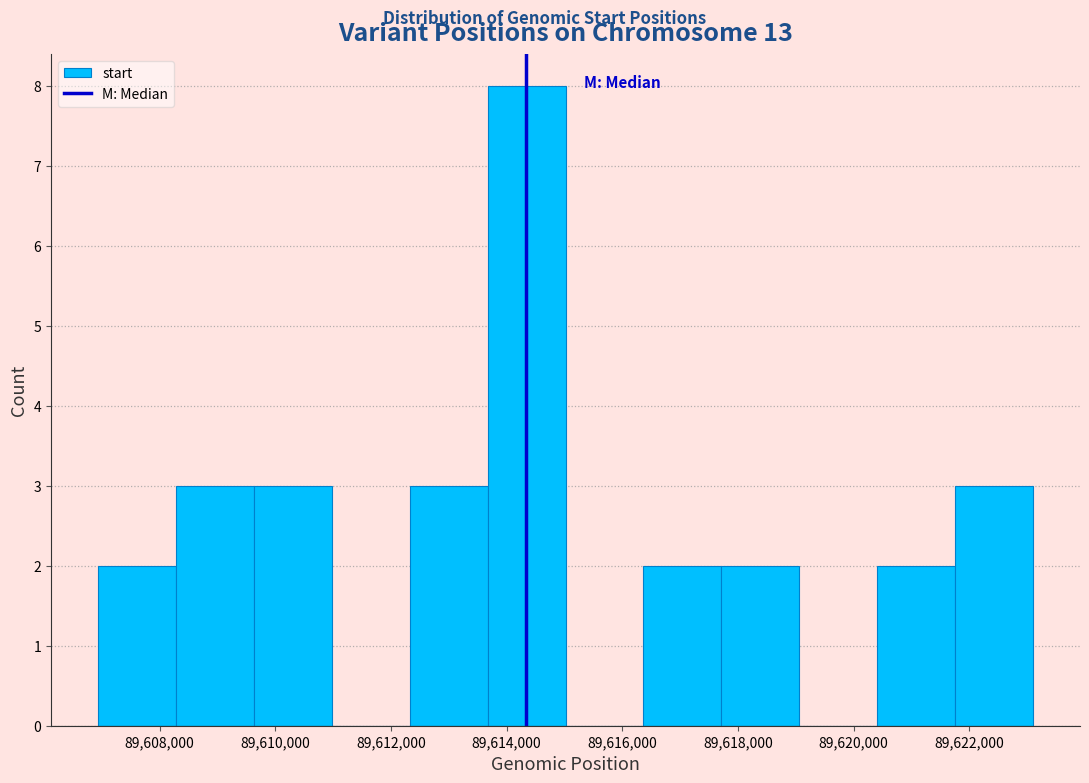

Reading left to right, transcribe this chart: for each bar, give the range it covers on the x-axis and its height. Neither the bar edges nor the heights are printed on the chart, so give them approximately, as read against the axes.

89607000 to 89608200: 2
89608200 to 89609600: 3
89609600 to 89611000: 3
89611000 to 89612400: 0
89612400 to 89613600: 3
89613600 to 89615000: 8
89615000 to 89616400: 0
89616400 to 89617800: 2
89617800 to 89619000: 2
89619000 to 89620400: 0
89620400 to 89621800: 2
89621800 to 89623200: 3